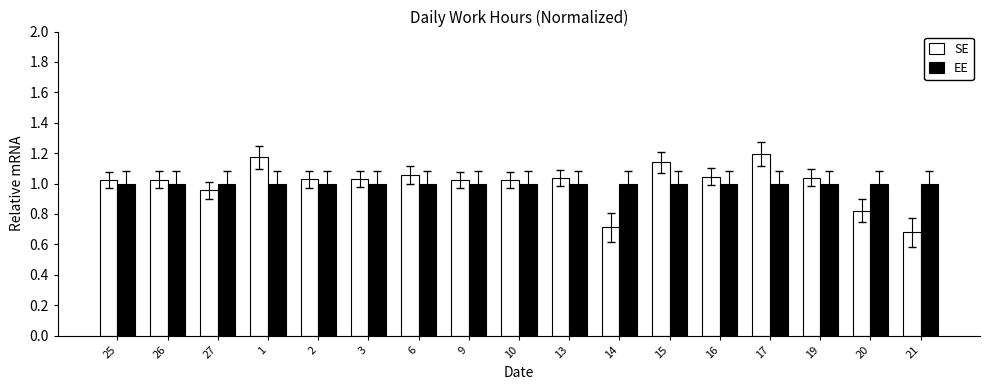

List the series in order of their peak value, highest first.

SE, EE